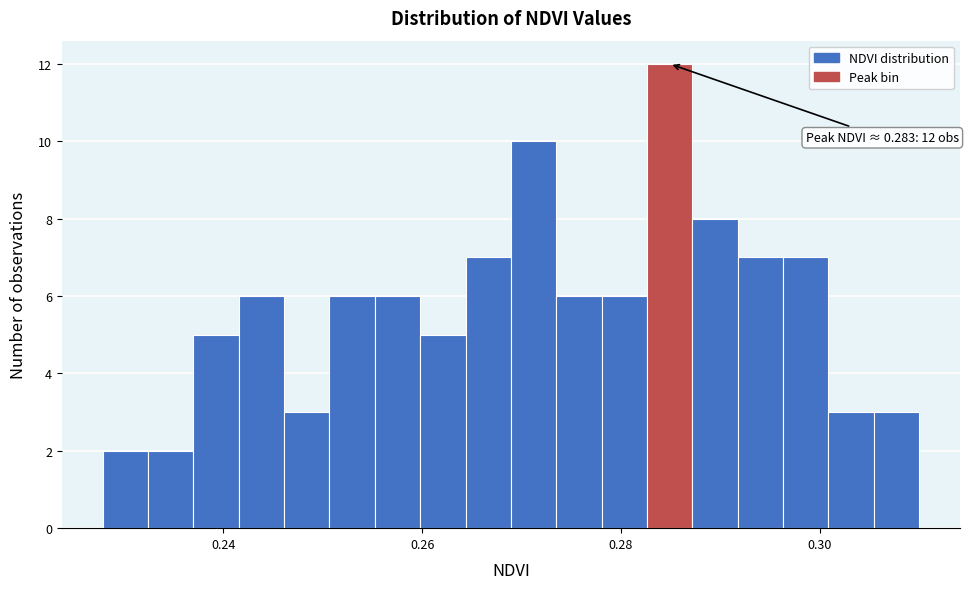

Around what value on the x-axis is the tallest bar? Give the approximate position of its centre, as read against the axis.

0.284